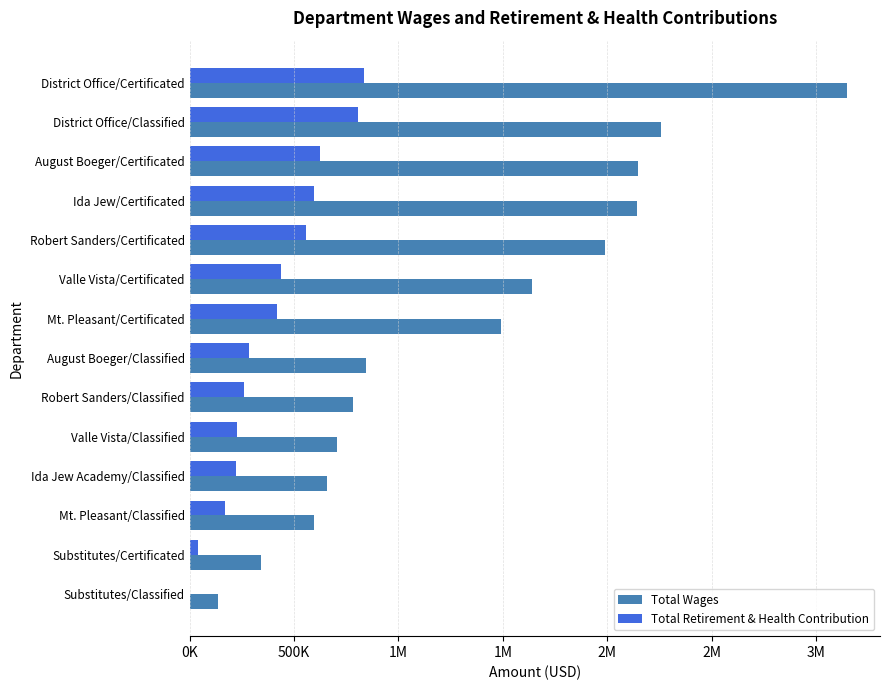

What are all the series names shown in the legend?

Total Wages, Total Retirement & Health Contribution